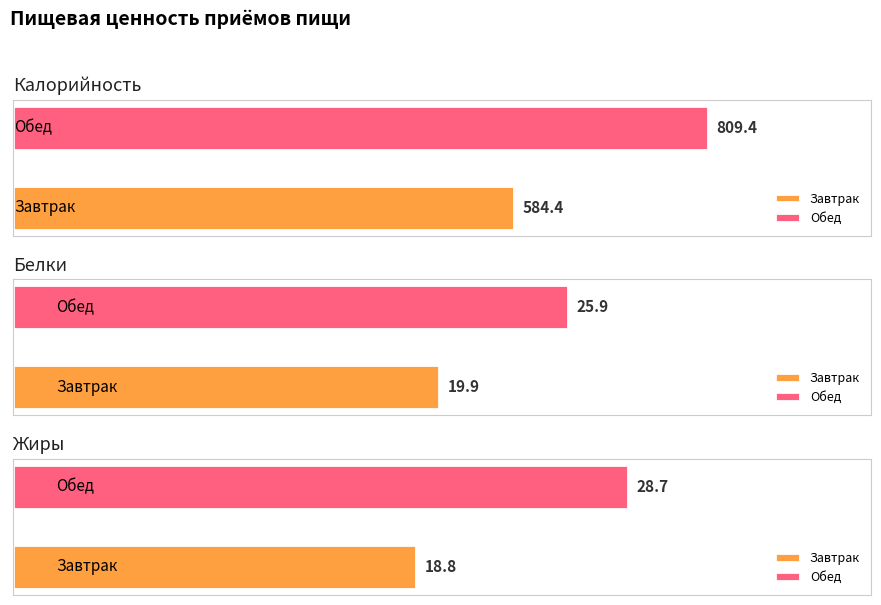

True or false: Калорийность has a value of 809.4 at Обед.

True